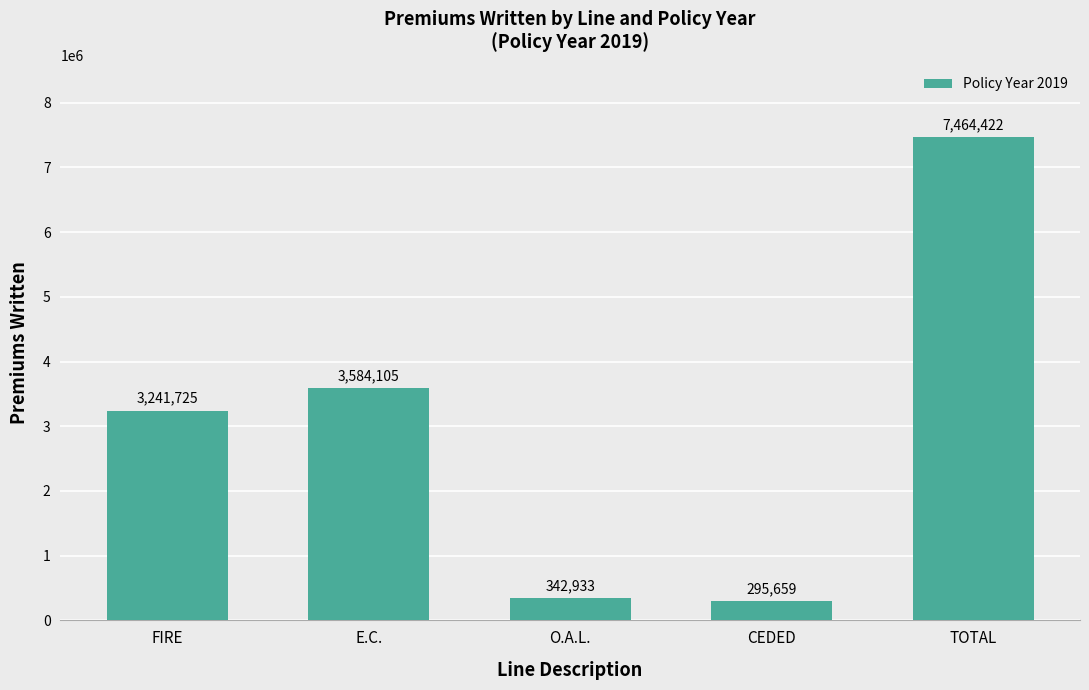

What is the sum of all values?

14928844